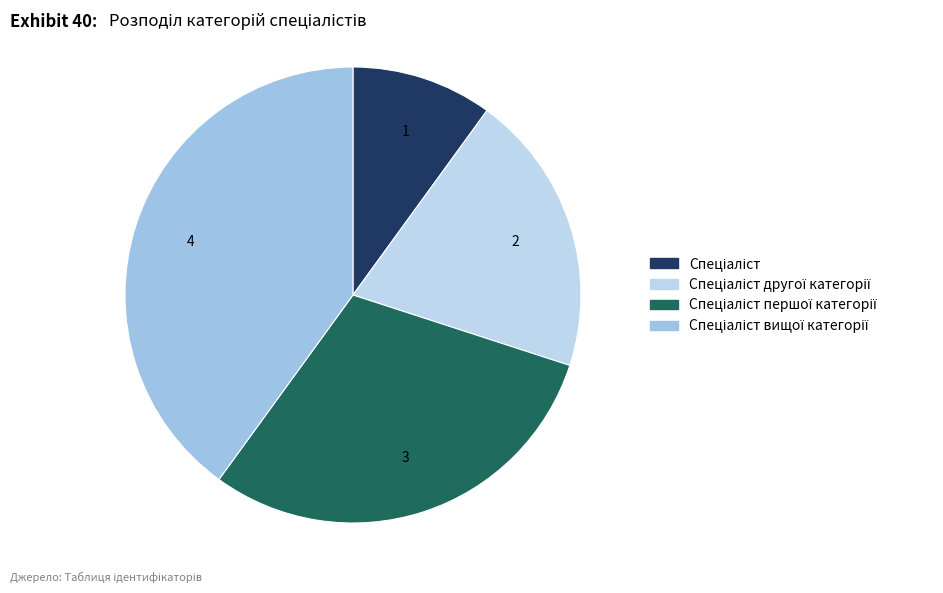

How many segments does this pie chart have?

4